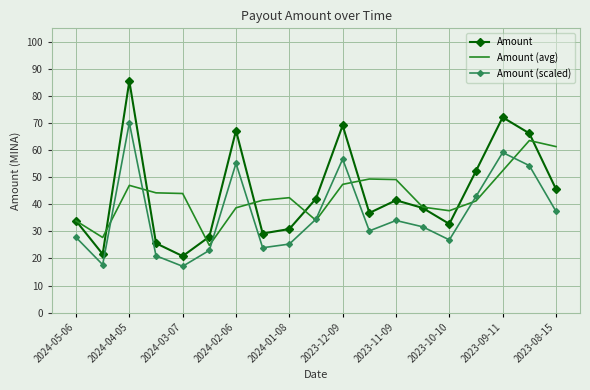

Which series has the widest spread of values?

Amount